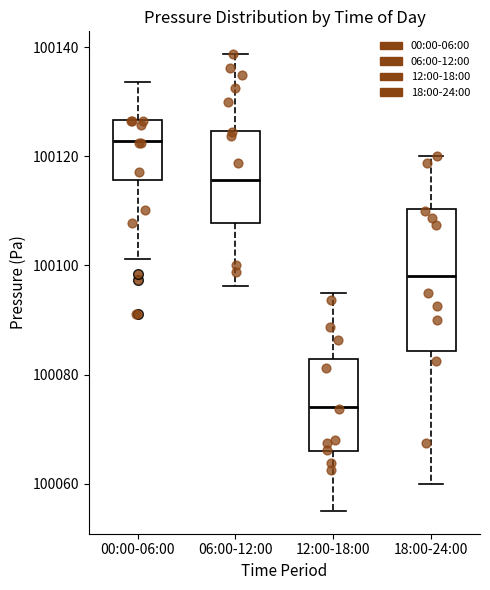

Which box has the highest median line?

00:00-06:00